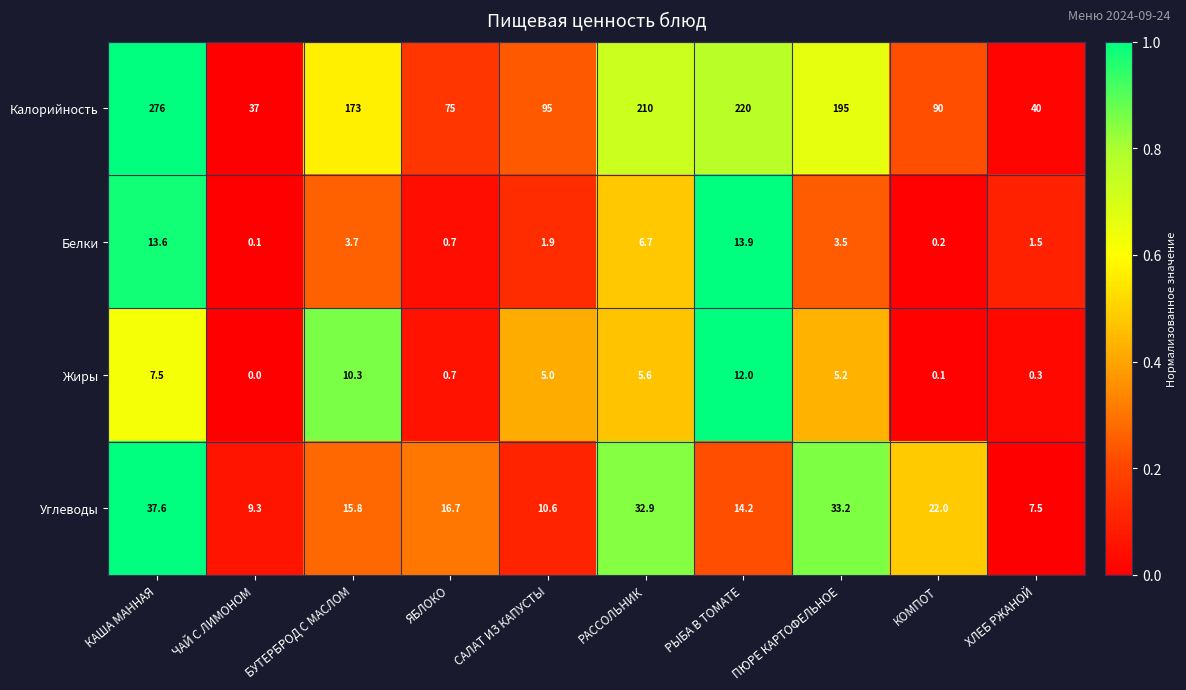

How many distinct data groups are displayed?

4